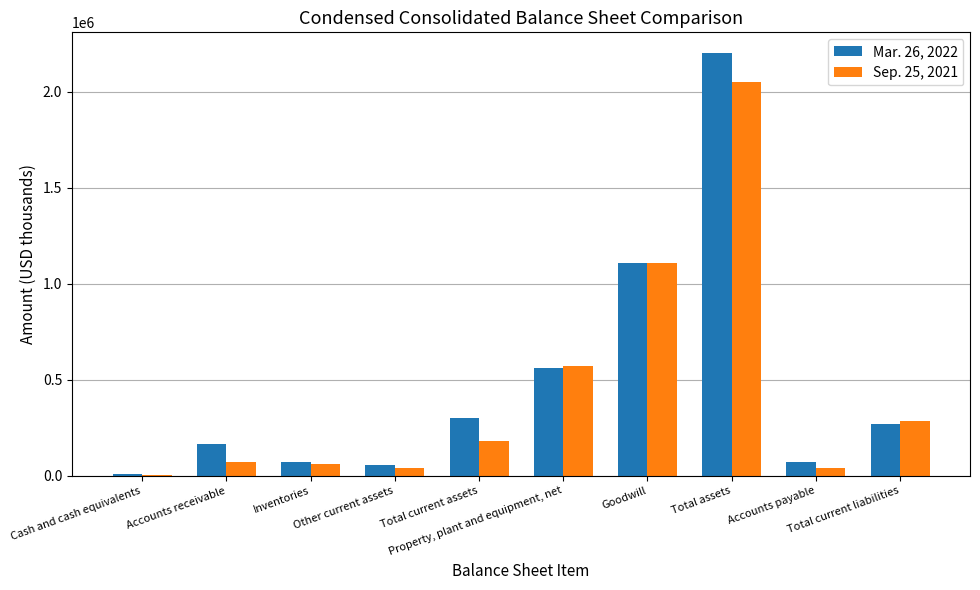

What is the difference between the second highest and minimum values in the Mar. 26, 2022 series?

1099801